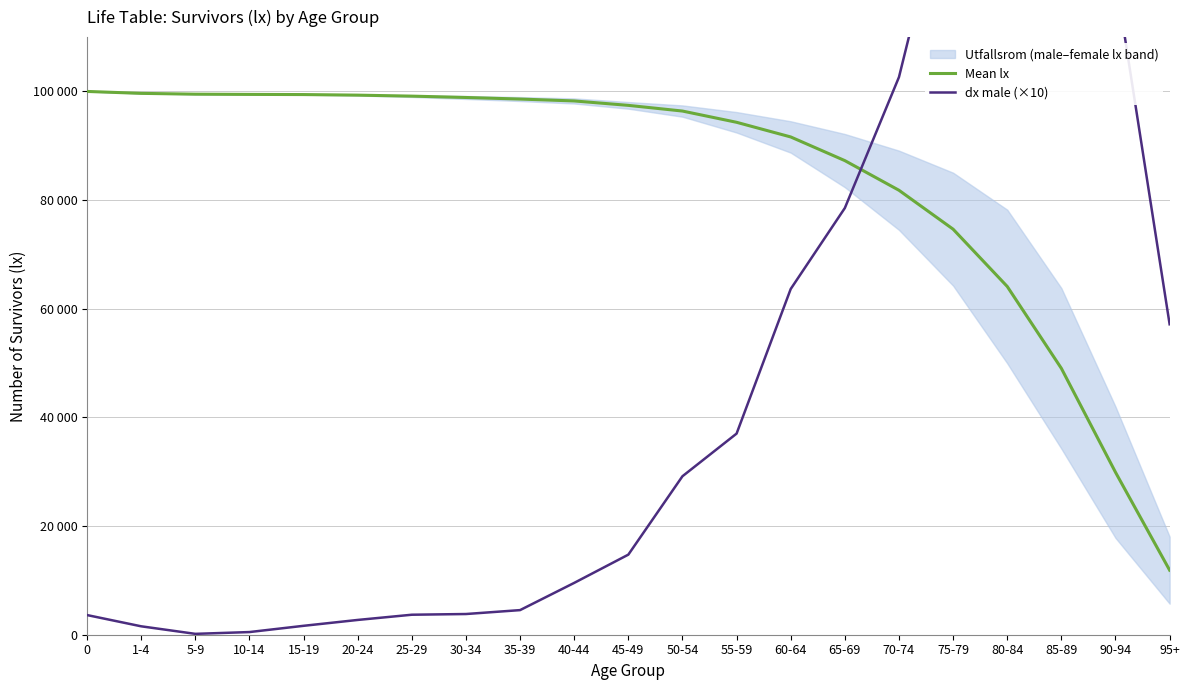

Rank the categories by Mean lx value from lowest to highest.

95+, 90-94, 85-89, 80-84, 75-79, 70-74, 65-69, 60-64, 55-59, 50-54, 45-49, 40-44, 35-39, 30-34, 25-29, 20-24, 15-19, 10-14, 5-9, 1-4, 0